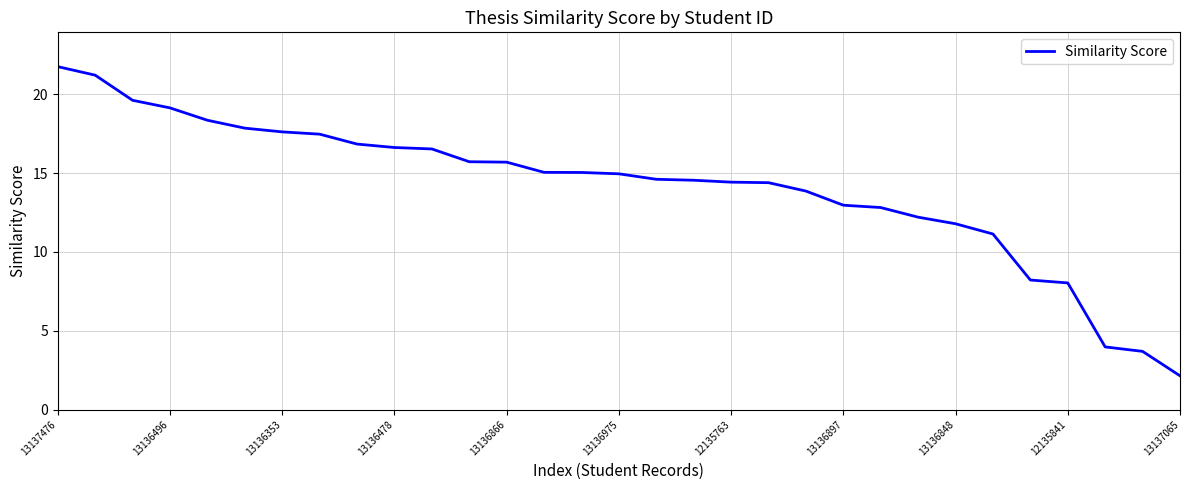

What is the sum of all values?

438.3